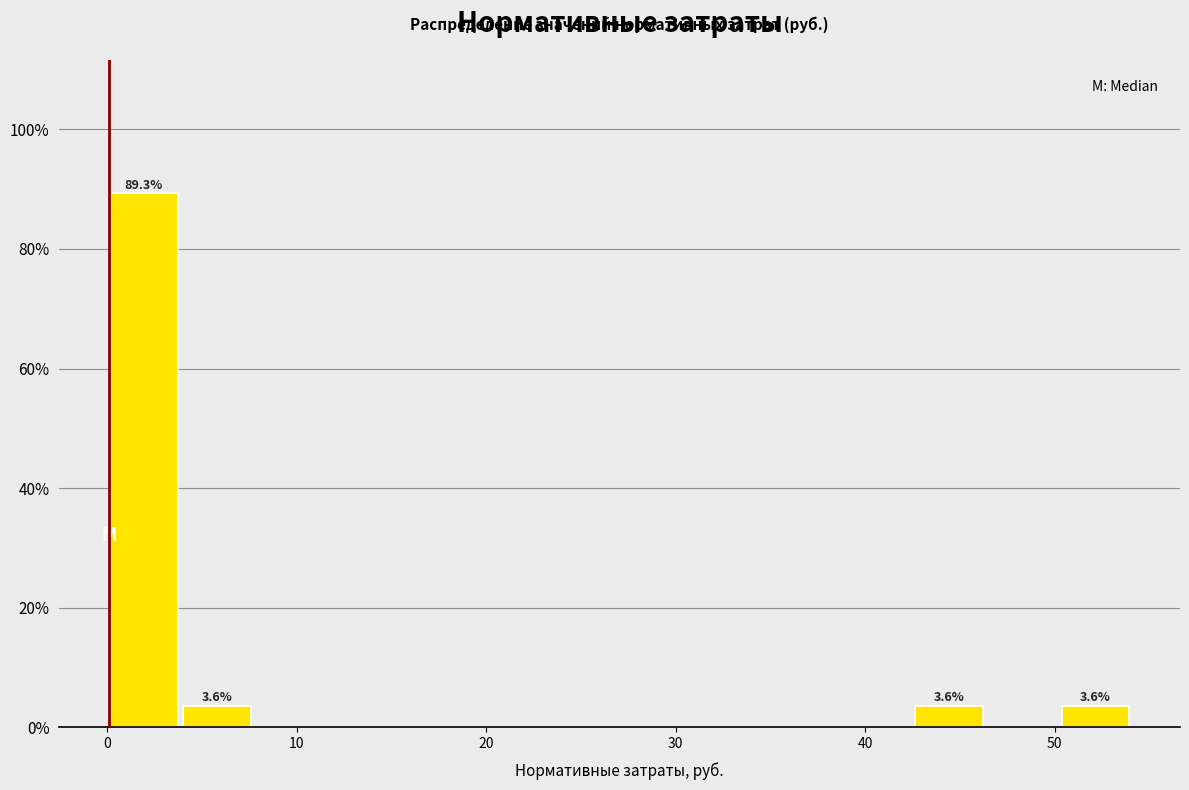

Around what value on the x-axis is the tallest bar? Give the approximate position of its centre, as read against the axis.

2